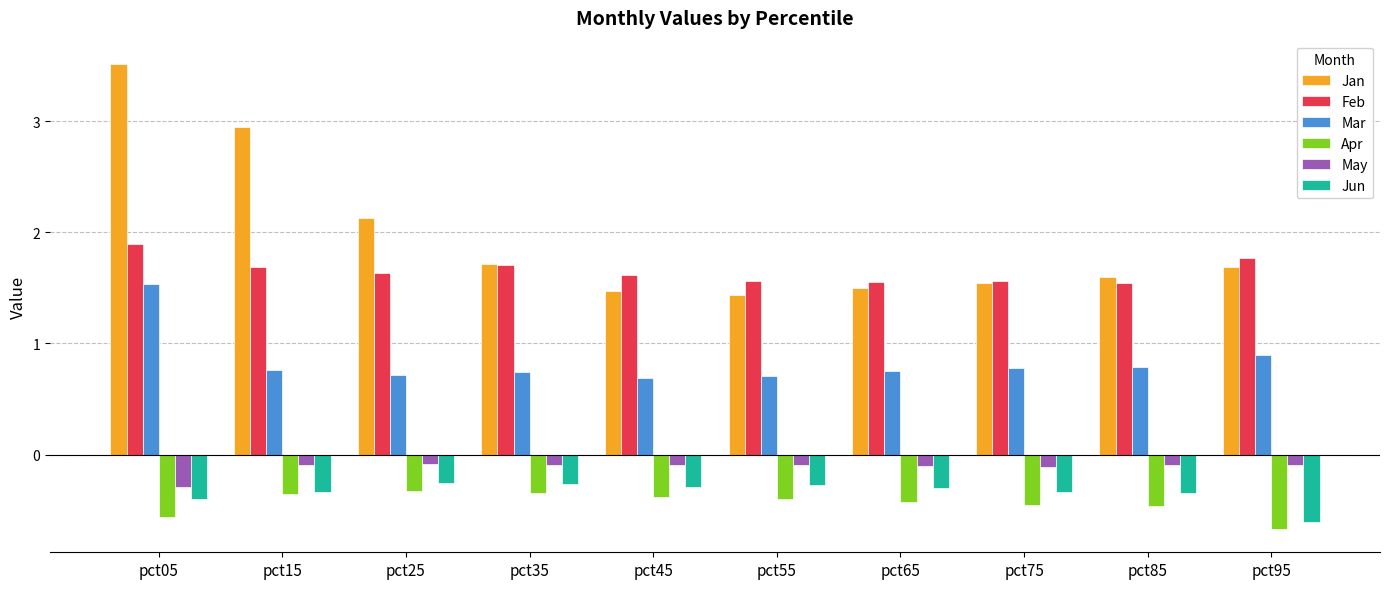

At how many categories does at least one series exceed 0?

10